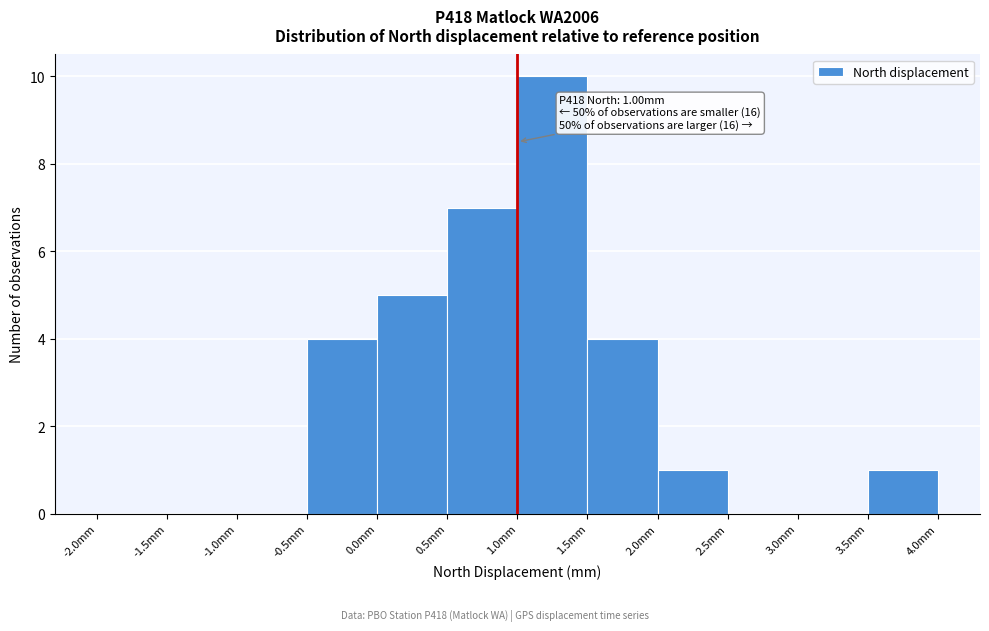

Over which range of the x-axis is the bar tallest?

1.0 to 1.5